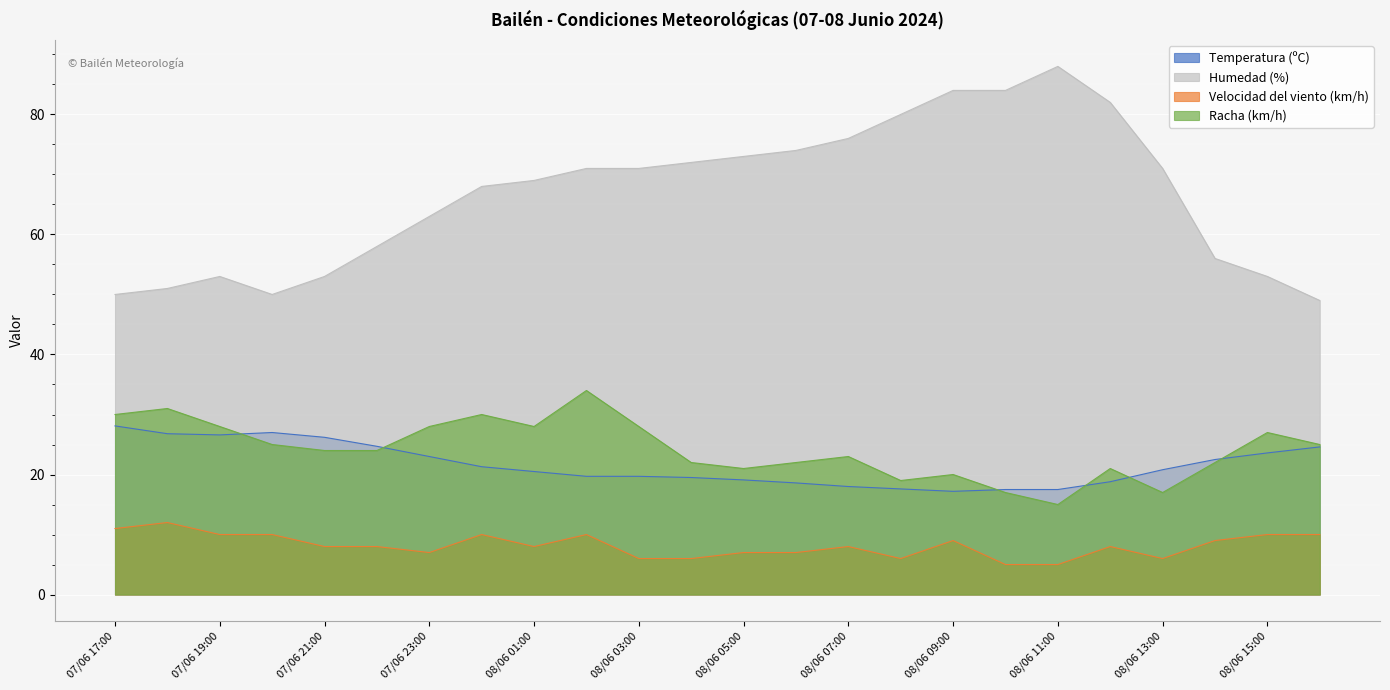

How many lines are shown in the chart?

4